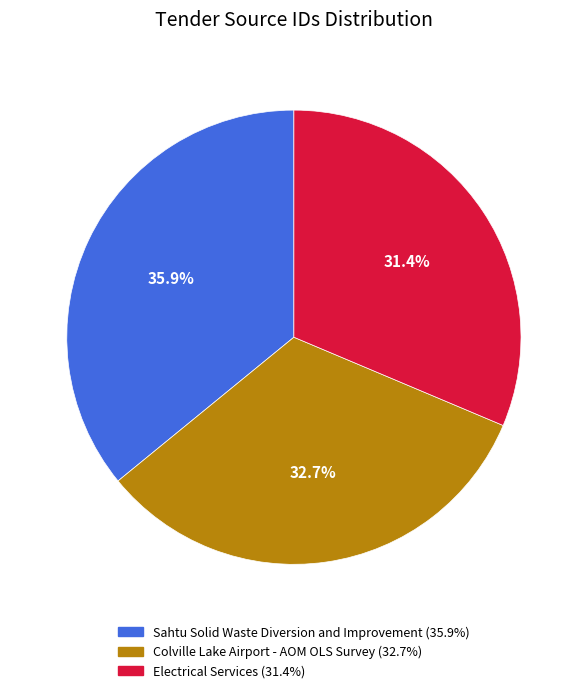

What percentage is the Sahtu Solid Waste Diversion and Improvement slice, to the nearest percent?

36%